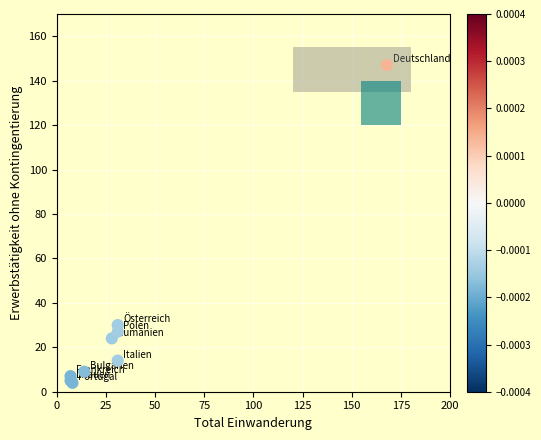

What Y value in the scatter plot is closest to 75?

30